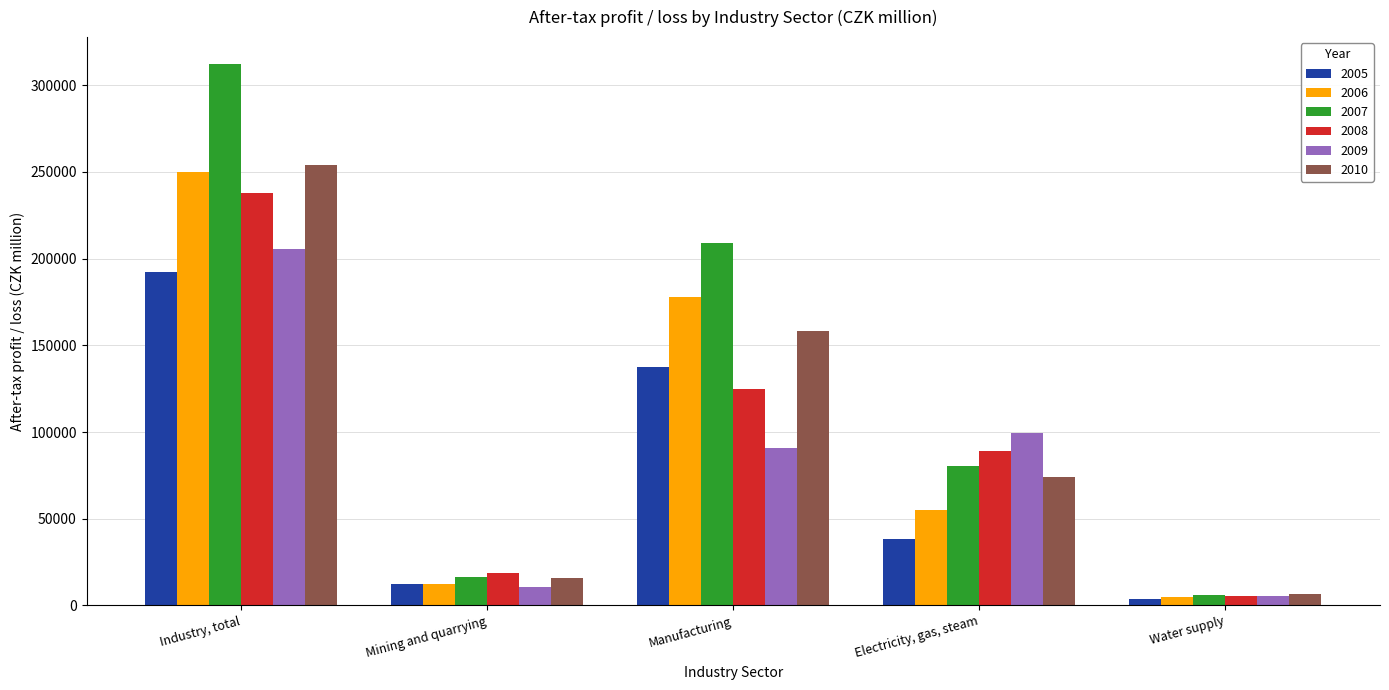

What are all the series names shown in the legend?

2005, 2006, 2007, 2008, 2009, 2010